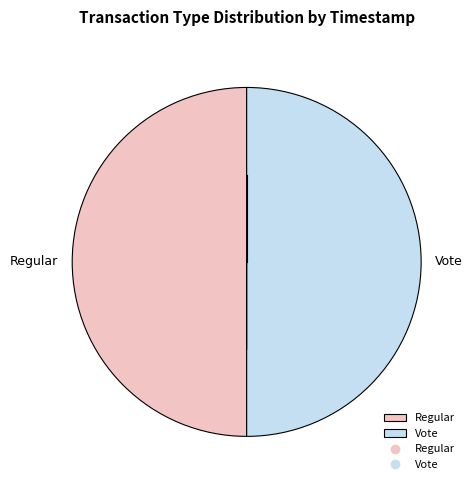

Approximately how many times larger is the value at Regular compared to Vote?

1.0